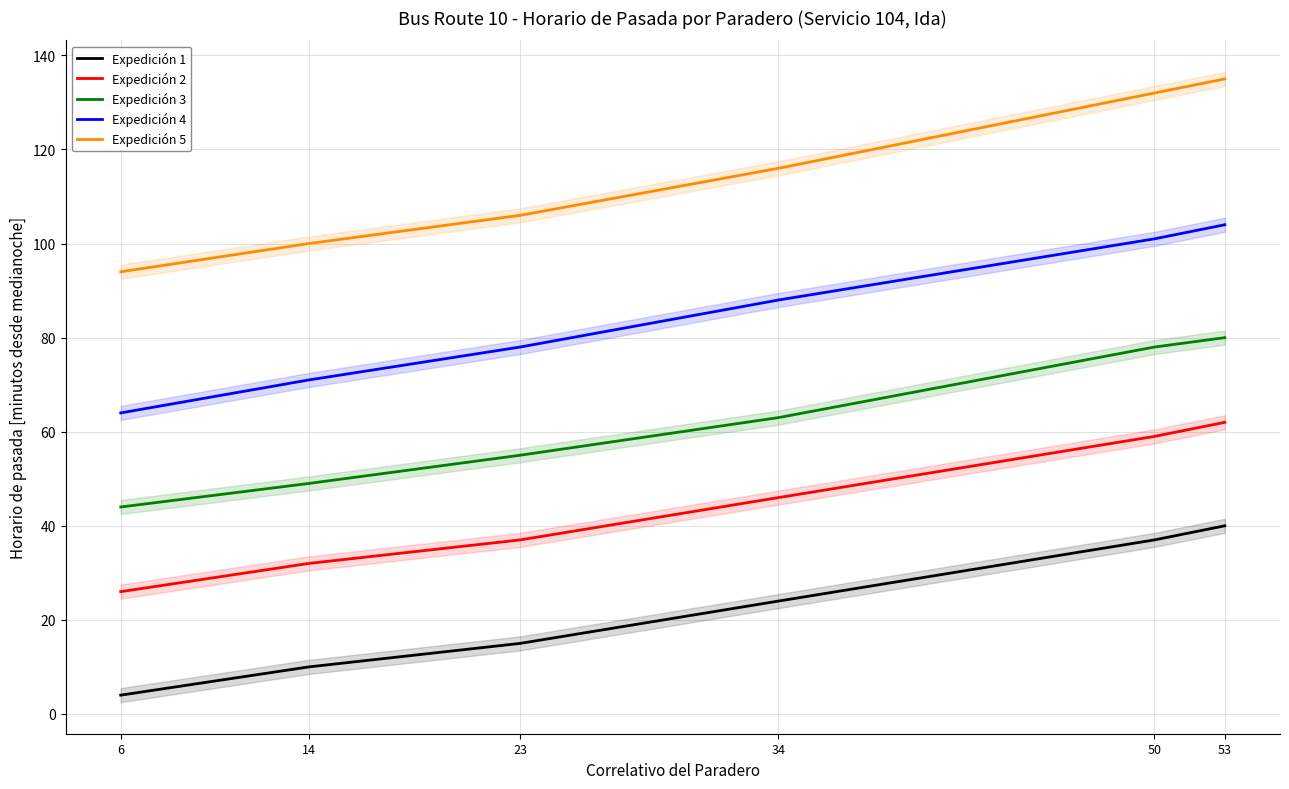

Which category has the lowest value in the Expedición 3 series?

6